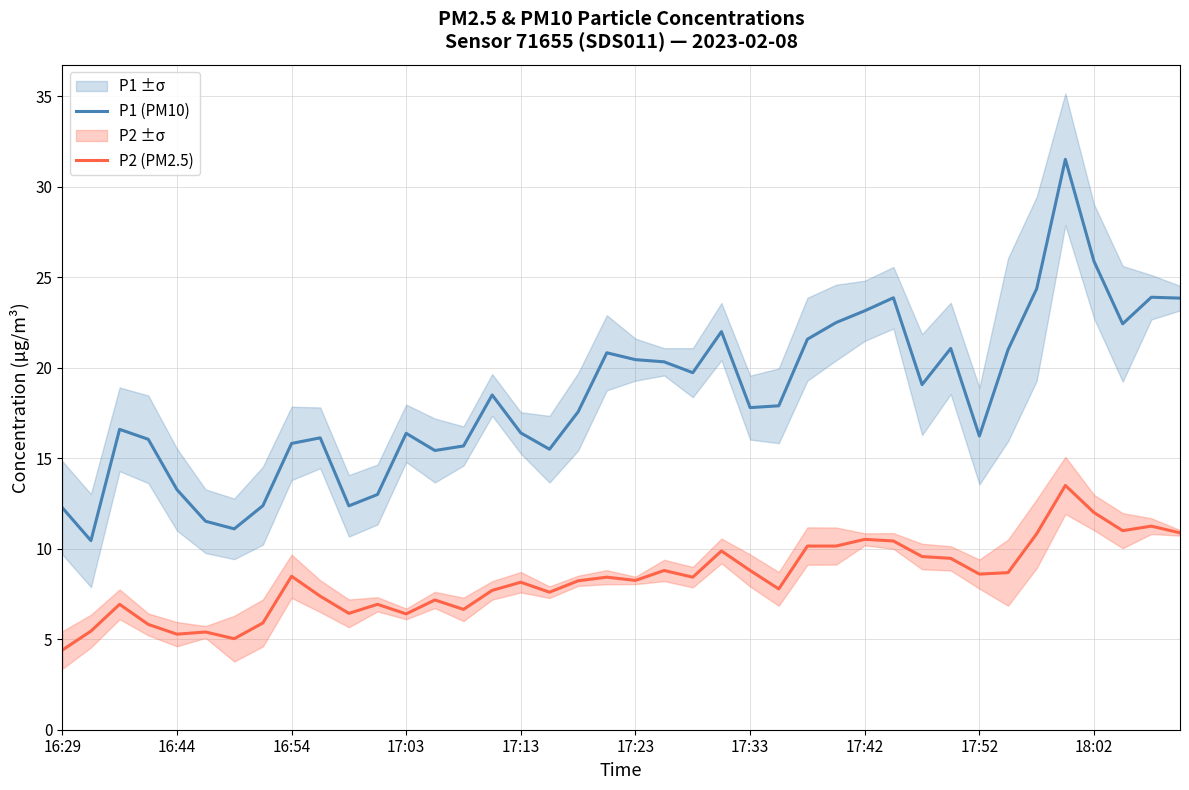

What is the approximate value of P2 (PM2.5) at 14?

6.7